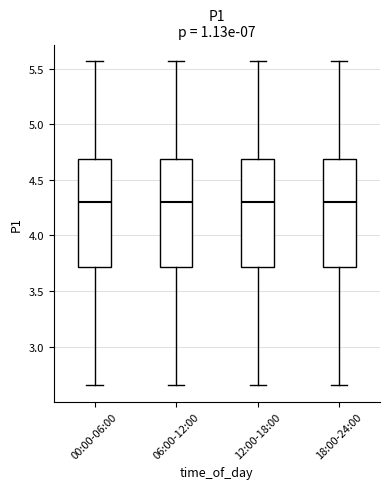

Reading left to right, transcribe this box plot: for each box, give where its median line is, the range the box spans, and where its two whiskers end, as read against the y-axis. The values are not printed on the chart, so give them approximately, as read against the axis.

00:00-06:00: median 4.30, box 3.70 to 4.70, whiskers 2.65 to 5.55
06:00-12:00: median 4.30, box 3.70 to 4.70, whiskers 2.65 to 5.55
12:00-18:00: median 4.30, box 3.70 to 4.70, whiskers 2.65 to 5.55
18:00-24:00: median 4.30, box 3.70 to 4.70, whiskers 2.65 to 5.55